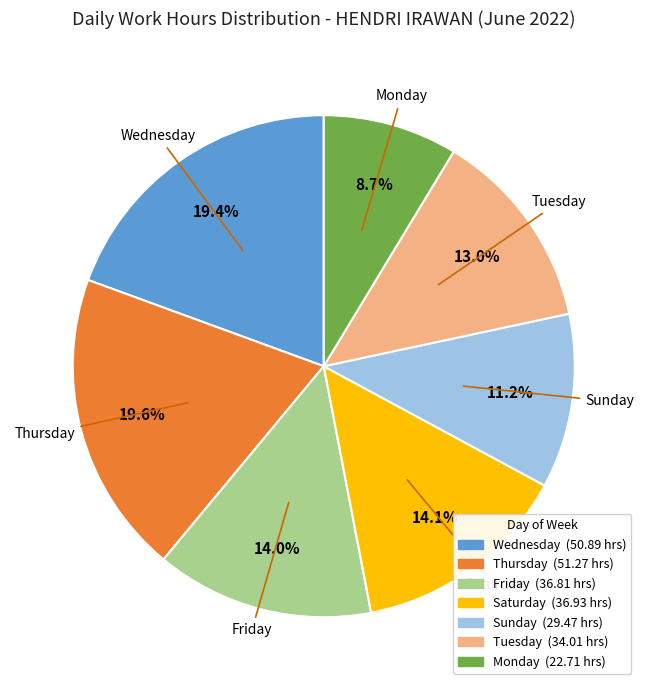

Is there a majority slice in this chart?

No